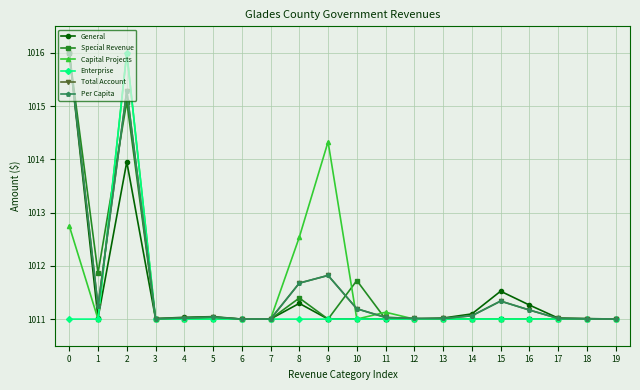

Where is the first local maximum for Total Account?

2